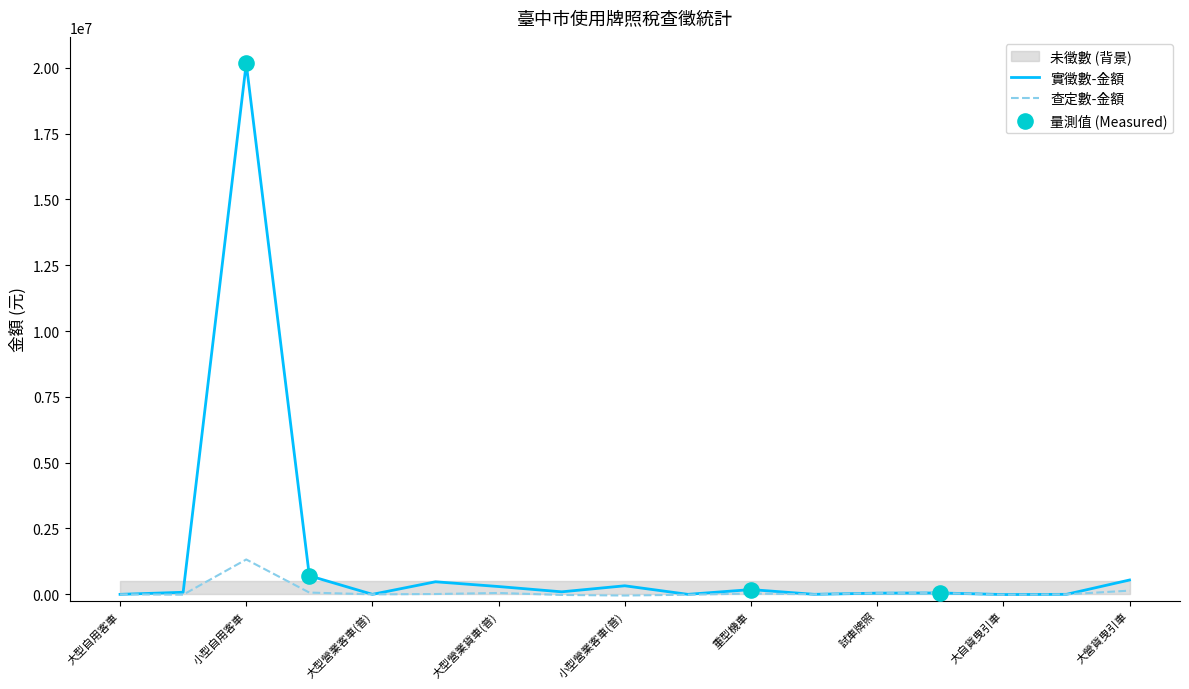

What is the total value across all series at 大型自用貨車?

64858